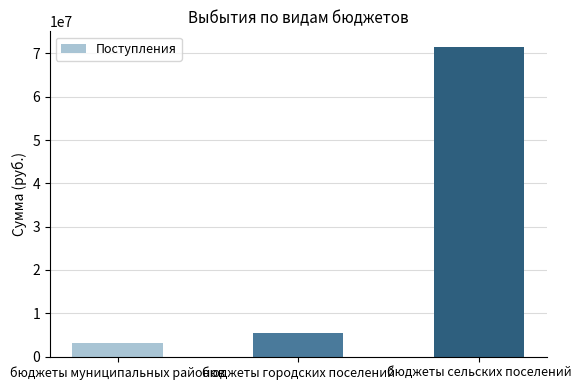

List the labels in order of value, largest first.

бюджеты сельских поселений, бюджеты городских поселений, бюджеты муниципальных районов